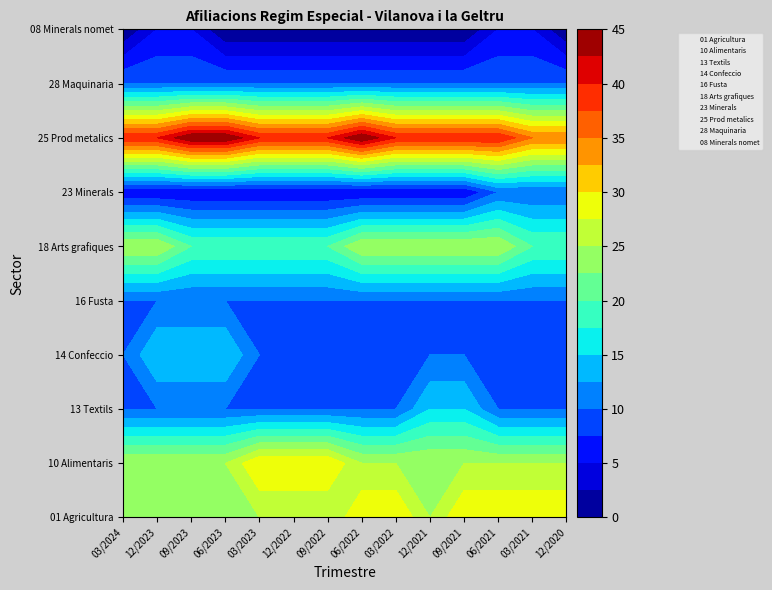

List the series in order of their peak value, lowest first.

08 Minerals nomet, 16 Fusta, 23 Minerals, 28 Maquinaria, 13 Textils, 14 Confeccio, 18 Arts grafiques, 01 Agricultura, 10 Alimentaris, 25 Prod metalics